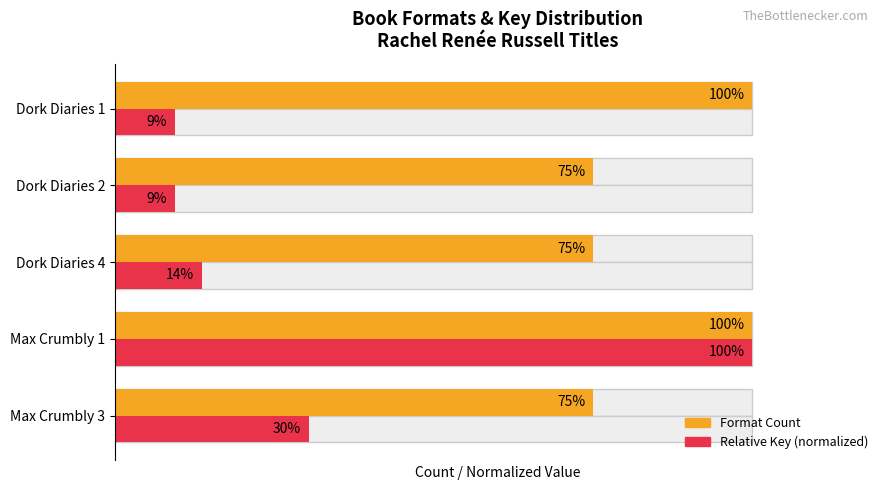

Rank the series by their maximum value, from highest to lowest.

Format Count, Relative Key (normalized)